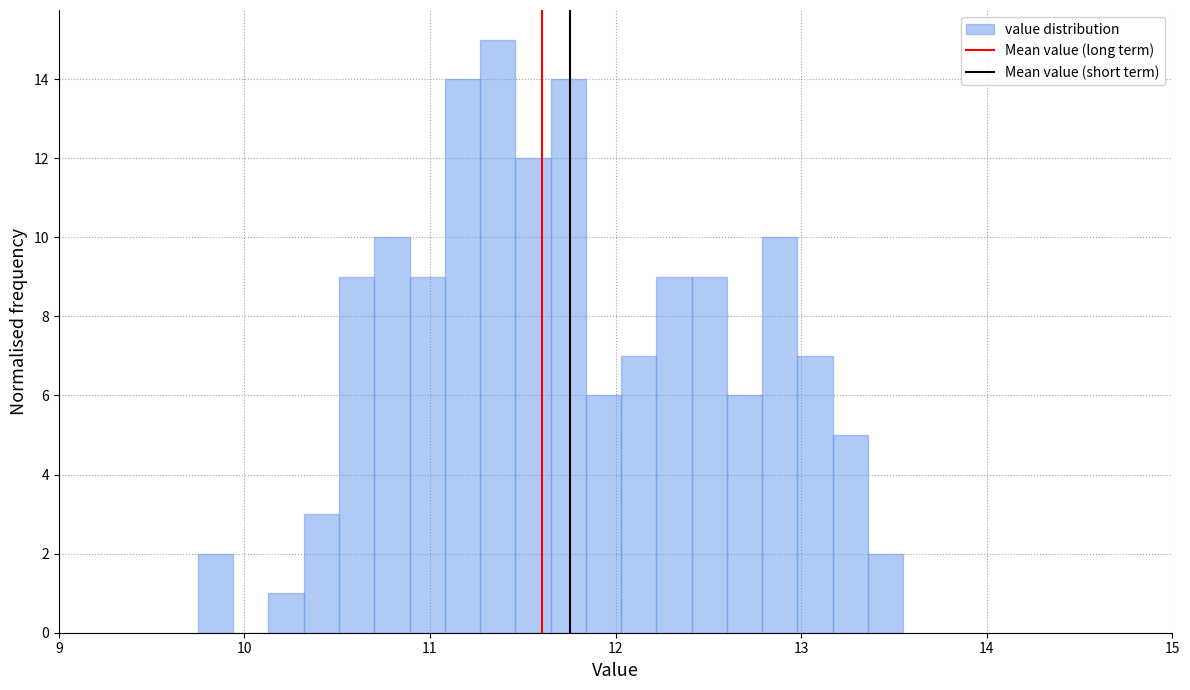

Around what value on the x-axis is the tallest bar? Give the approximate position of its centre, as read against the axis.

11.4